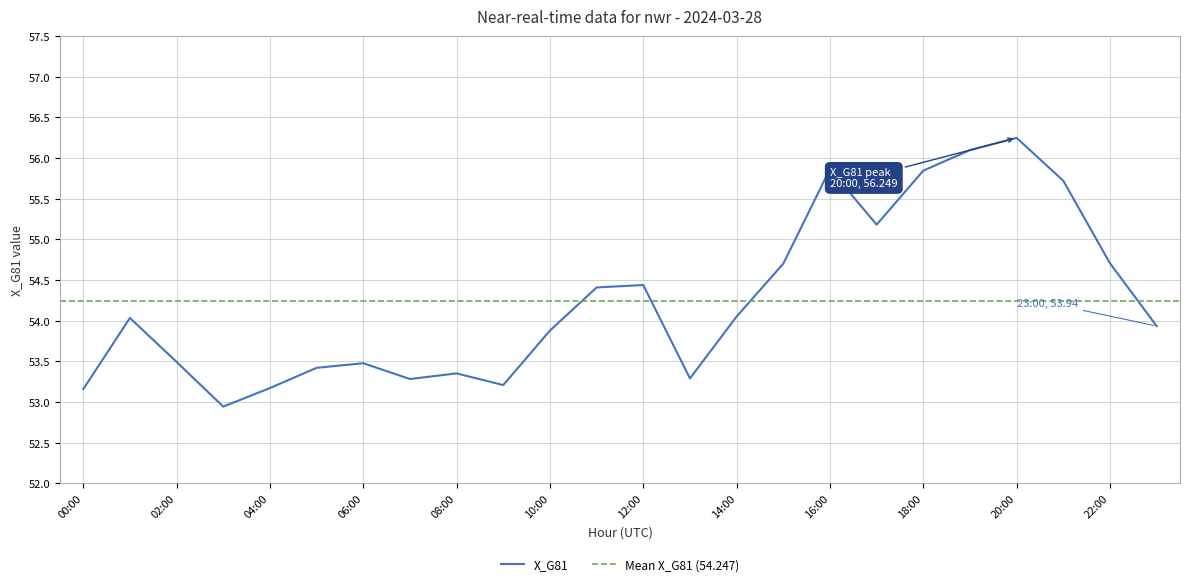

At which category does the chart reach its peak across all series?

20:00